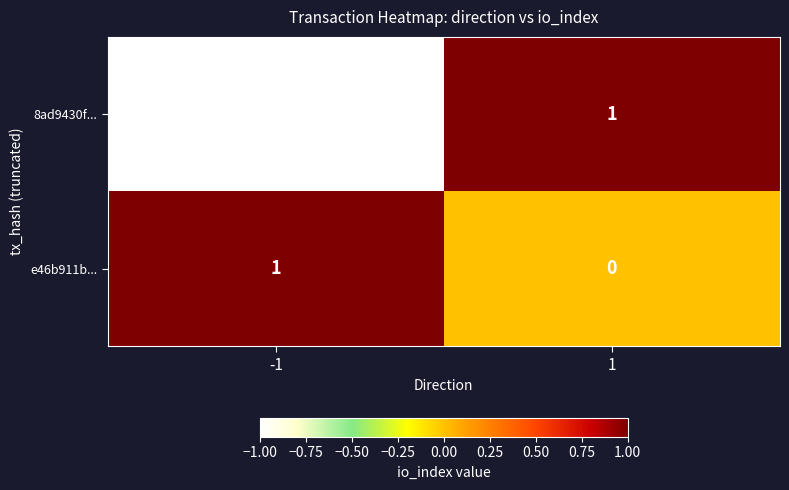

True or false: 8ad9430f... has a value of -1 at -1.

True